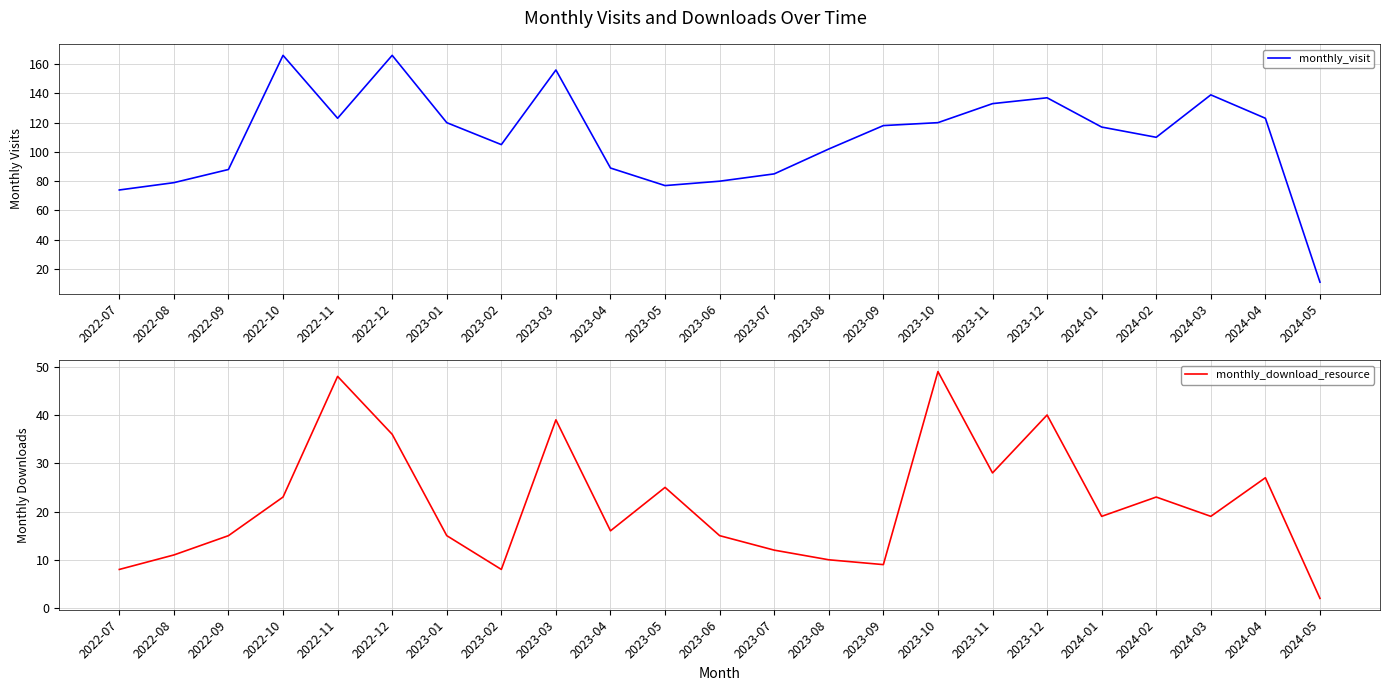

The value of monthly_visit at 2024-05 is 19. True or false?

False